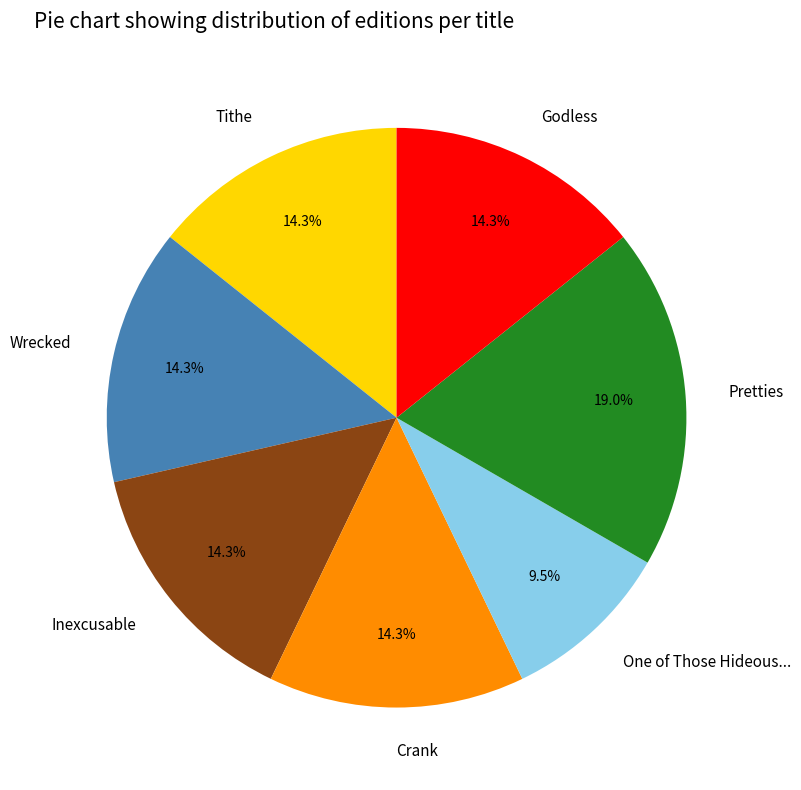

What is the total percentage of One of Those Hideous... and Godless?

23.8%